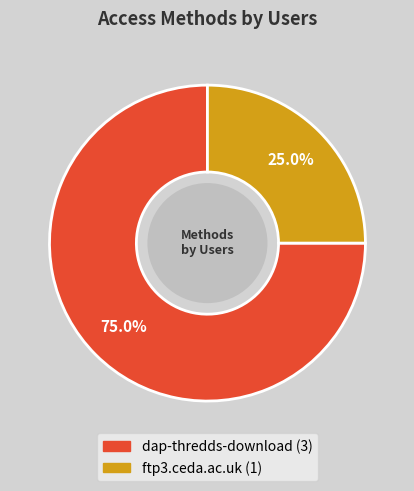

What is the ratio of the value at dap-thredds-download to the value at ftp3.ceda.ac.uk?

3.0